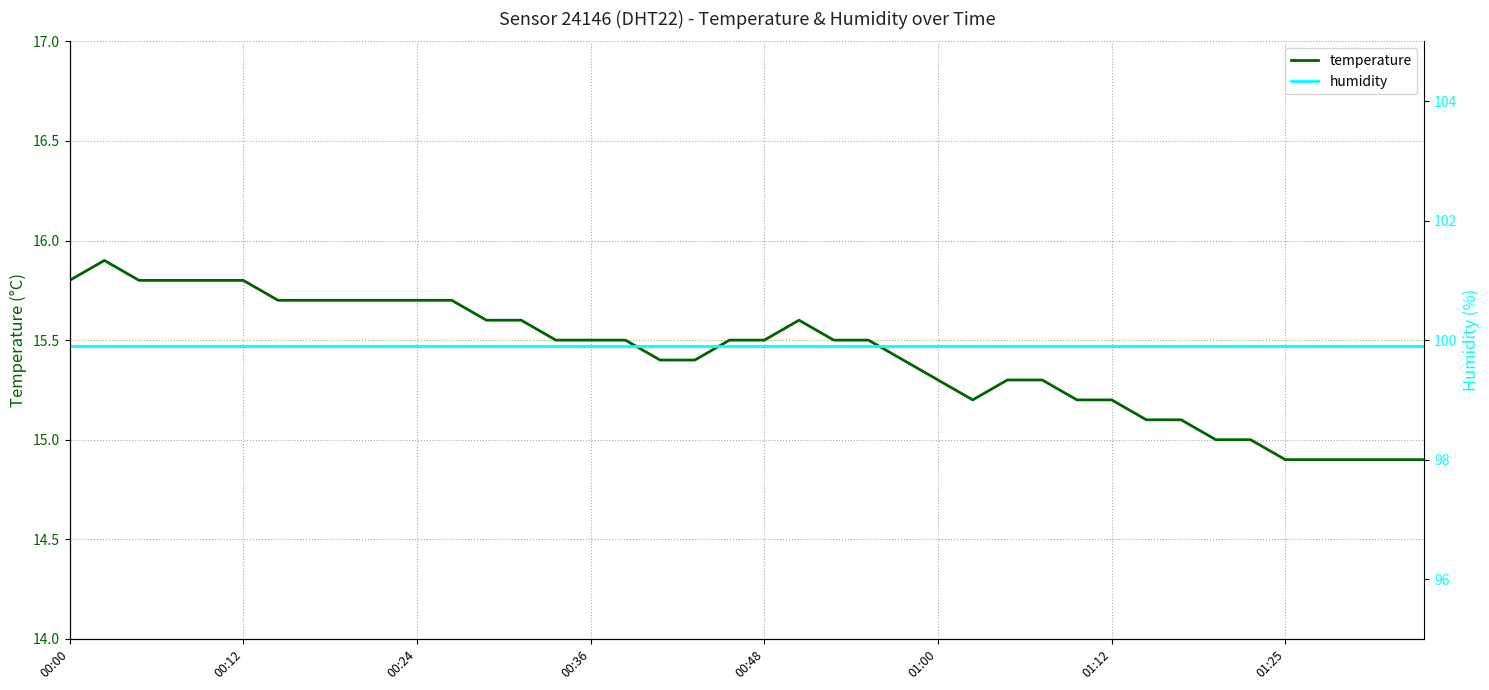

True or false: temperature has a value of 15.7 at 8.

True